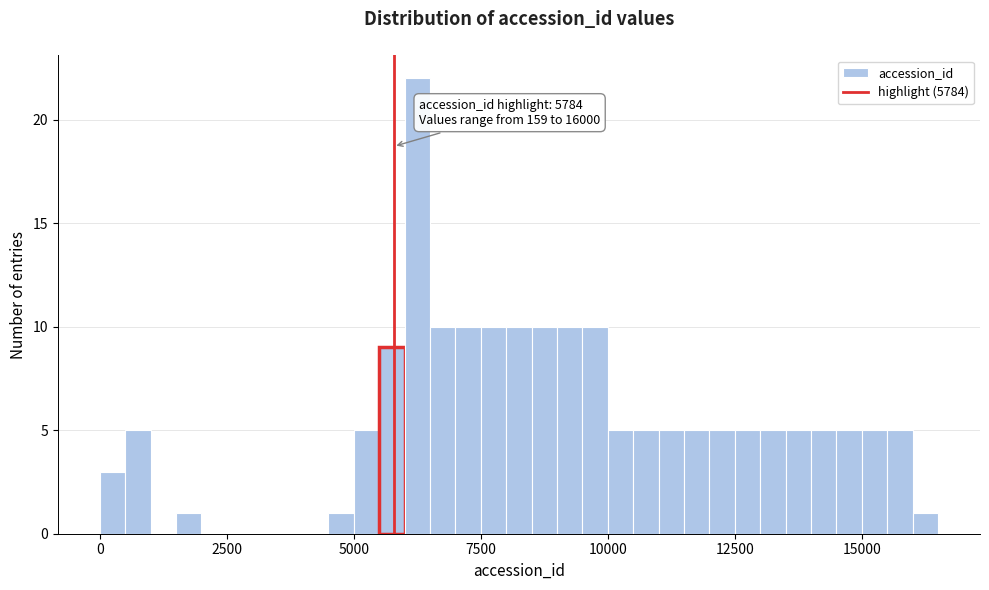

Read against the x-axis, roughly where is the centre of the tallest bar?

6500